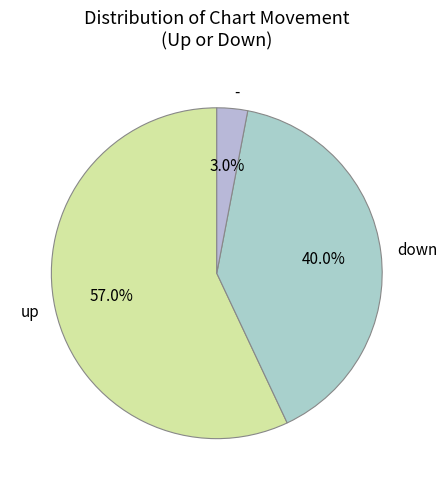

Count the number of slices in the pie.

3